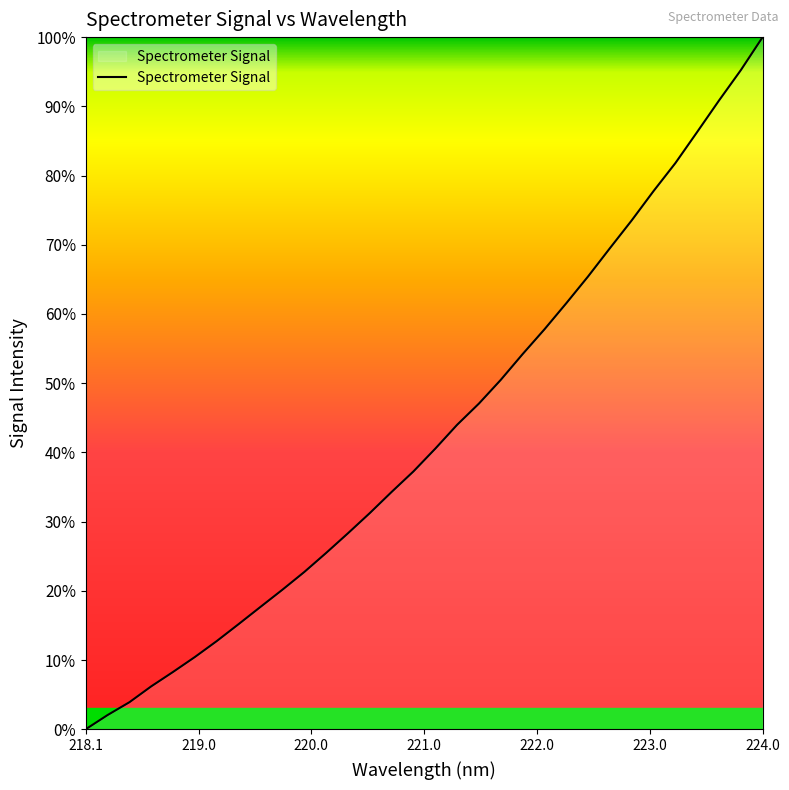

What is the greatest value displayed?

100.0